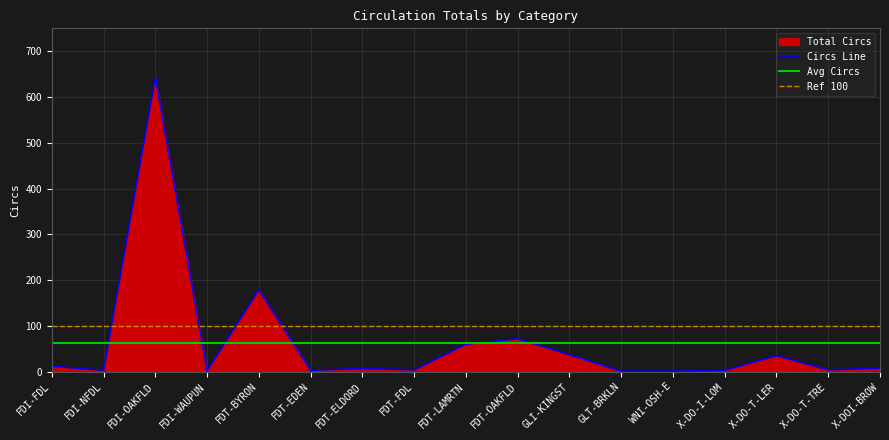

Does the chart display data point markers on the line(s)?

No